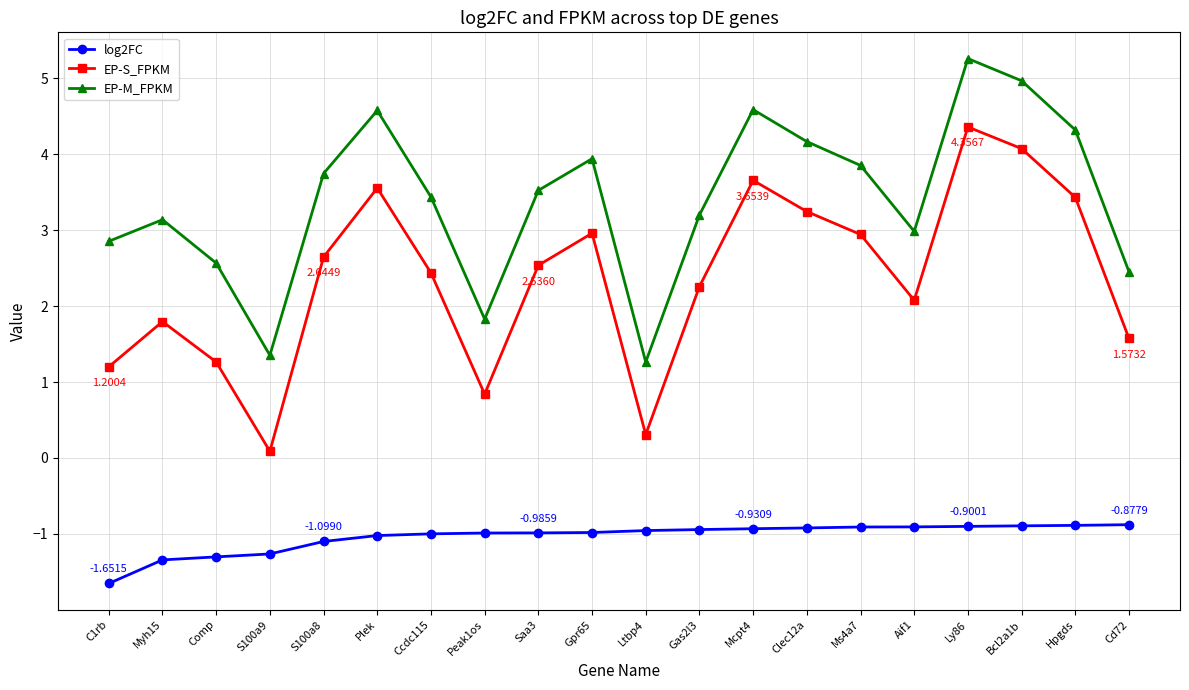

What is the difference between the highest and lowest values at Plek?

5.6